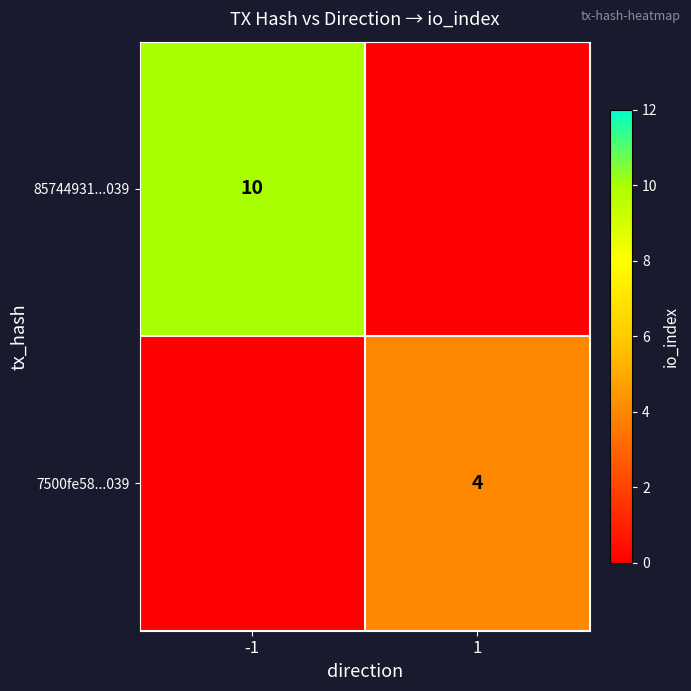

The 7500fe58...039 series shows 3 at 1. True or false?

False